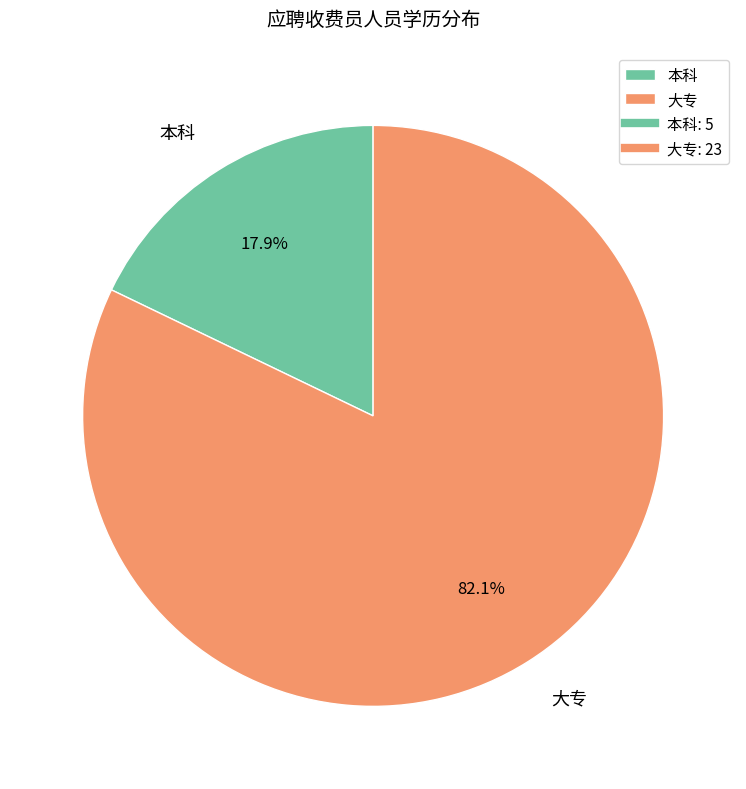

Is there a majority slice in this chart?

Yes